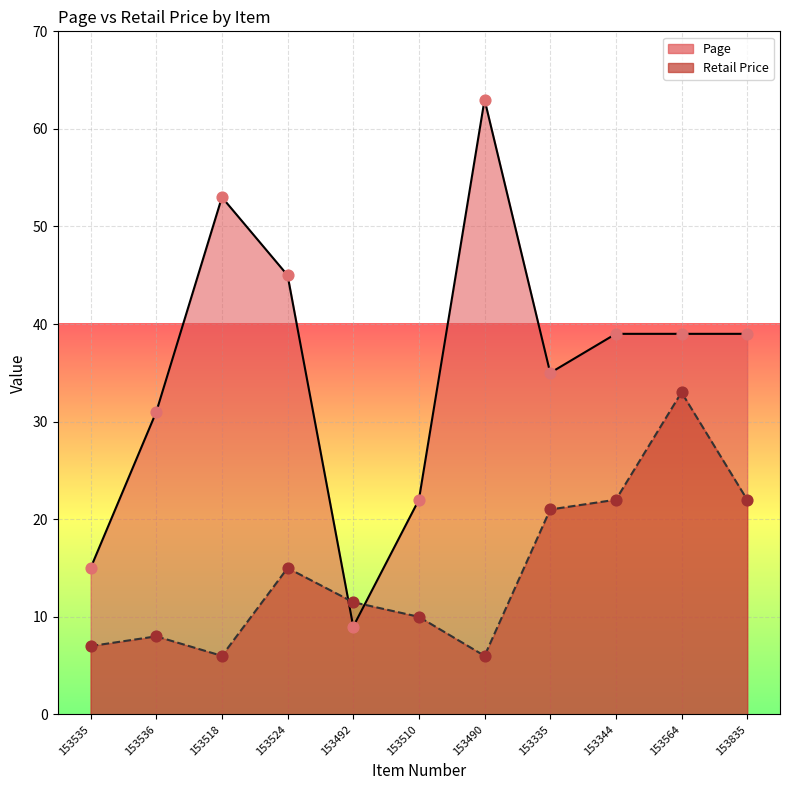

What are all the series names shown in the legend?

Page, Retail Price